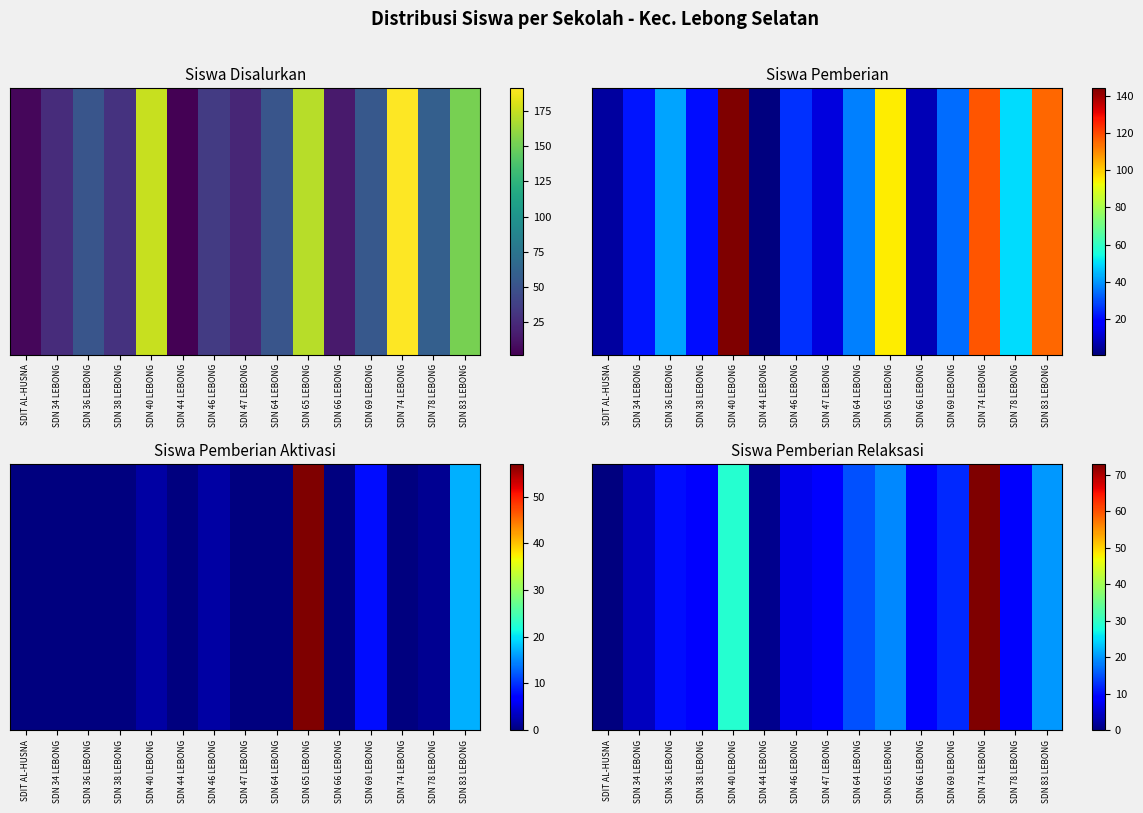

Reading left to right, what are all the values shown in this chart?

SDIT AL-HUSNA=0	SDN 34 LEBONG=4	SDN 36 LEBONG=10	SDN 38 LEBONG=9	SDN 40 LEBONG=29	SDN 44 LEBONG=1	SDN 46 LEBONG=7	SDN 47 LEBONG=9	SDN 64 LEBONG=15	SDN 65 LEBONG=19	SDN 66 LEBONG=8	SDN 69 LEBONG=12	SDN 74 LEBONG=73	SDN 78 LEBONG=8	SDN 83 LEBONG=20